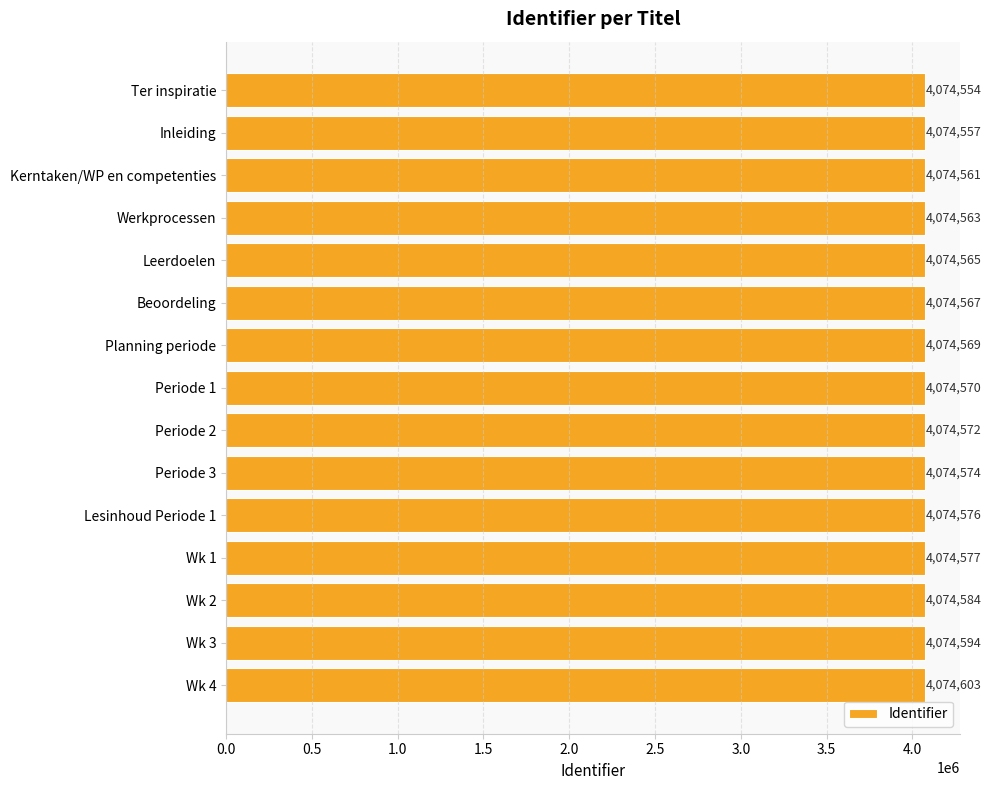

Rank the categories by value from lowest to highest.

Ter inspiratie, Inleiding, Kerntaken/WP en competenties, Werkprocessen, Leerdoelen, Beoordeling, Planning periode, Periode 1, Periode 2, Periode 3, Lesinhoud Periode 1, Wk 1, Wk 2, Wk 3, Wk 4